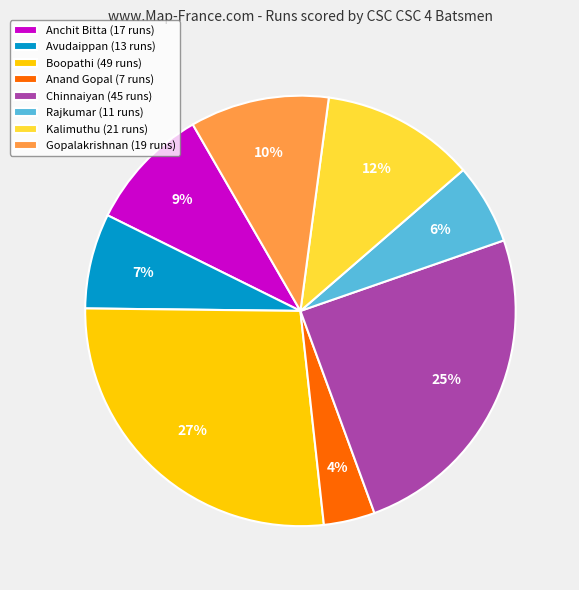

What is the ratio of the value at Avudaippan (13 runs) to the value at Chinnaiyan (45 runs)?

0.3